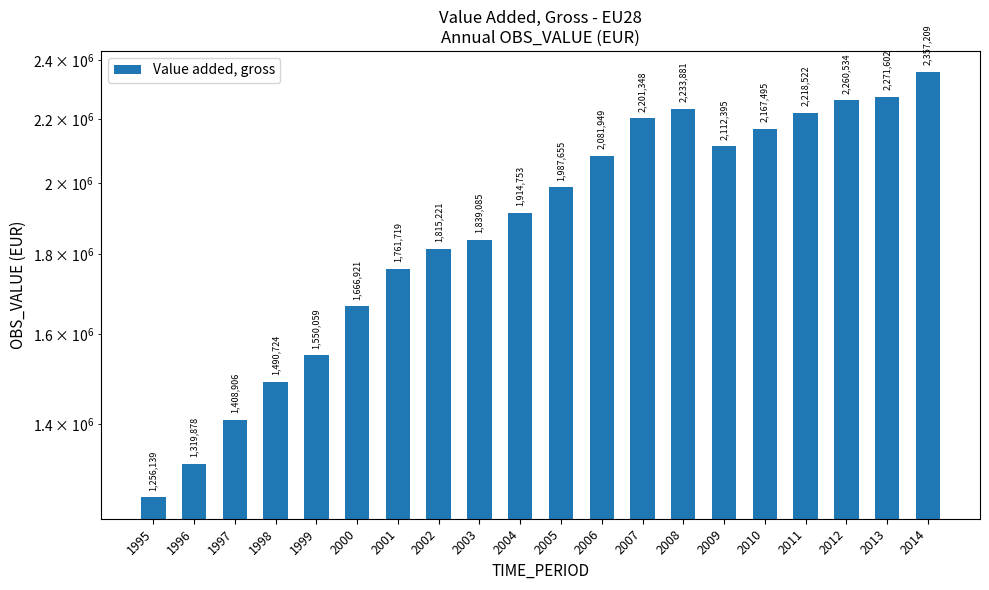

What is the value of the 13th bar from the left?

2201347.9